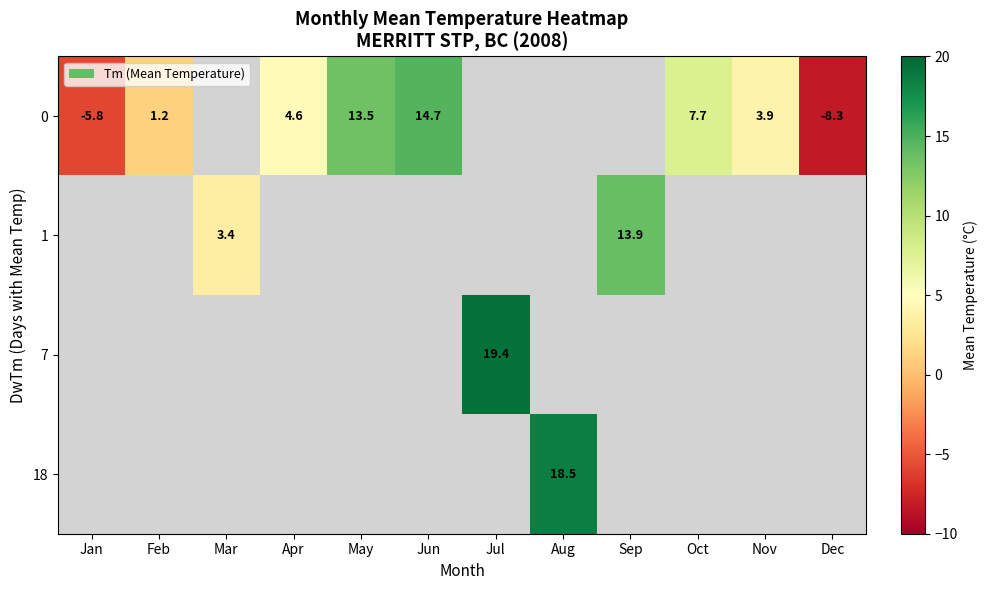

At how many categories does at least one series exceed -2?

10